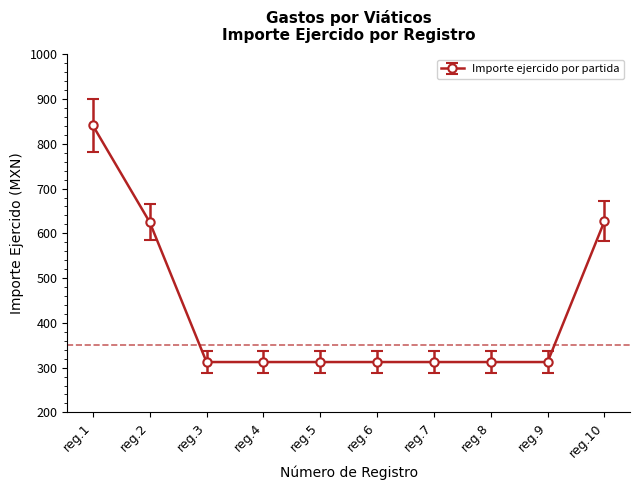

What is the ratio of the value at reg.7 to the value at reg.2?

0.5